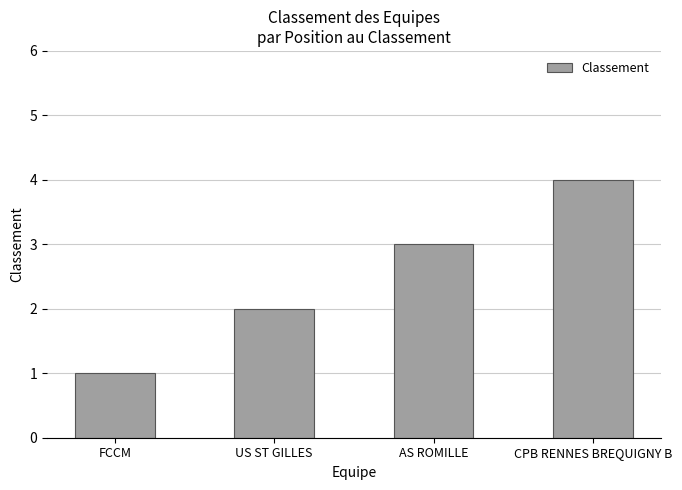

What is the smallest value displayed?

1